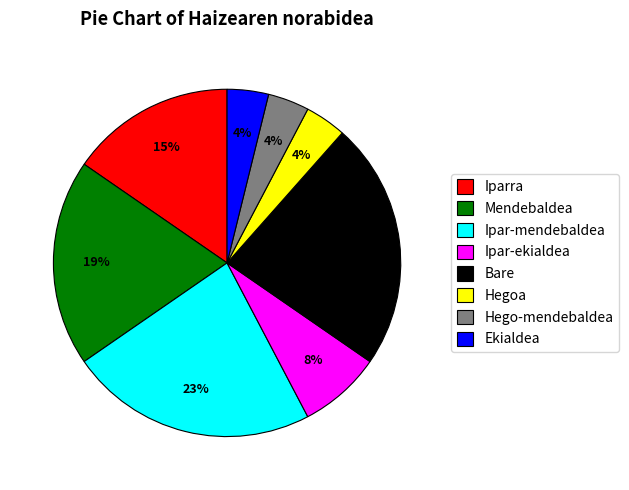

What is the ratio of the value at Ipar-mendebaldea to the value at Mendebaldea?

1.2